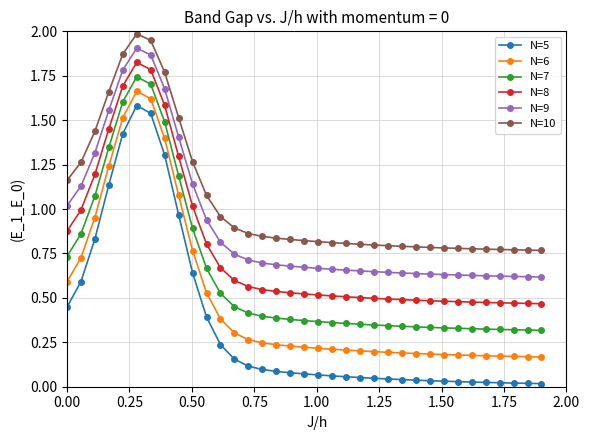

True or false: N=6 and N=7 intersect in this chart.

False